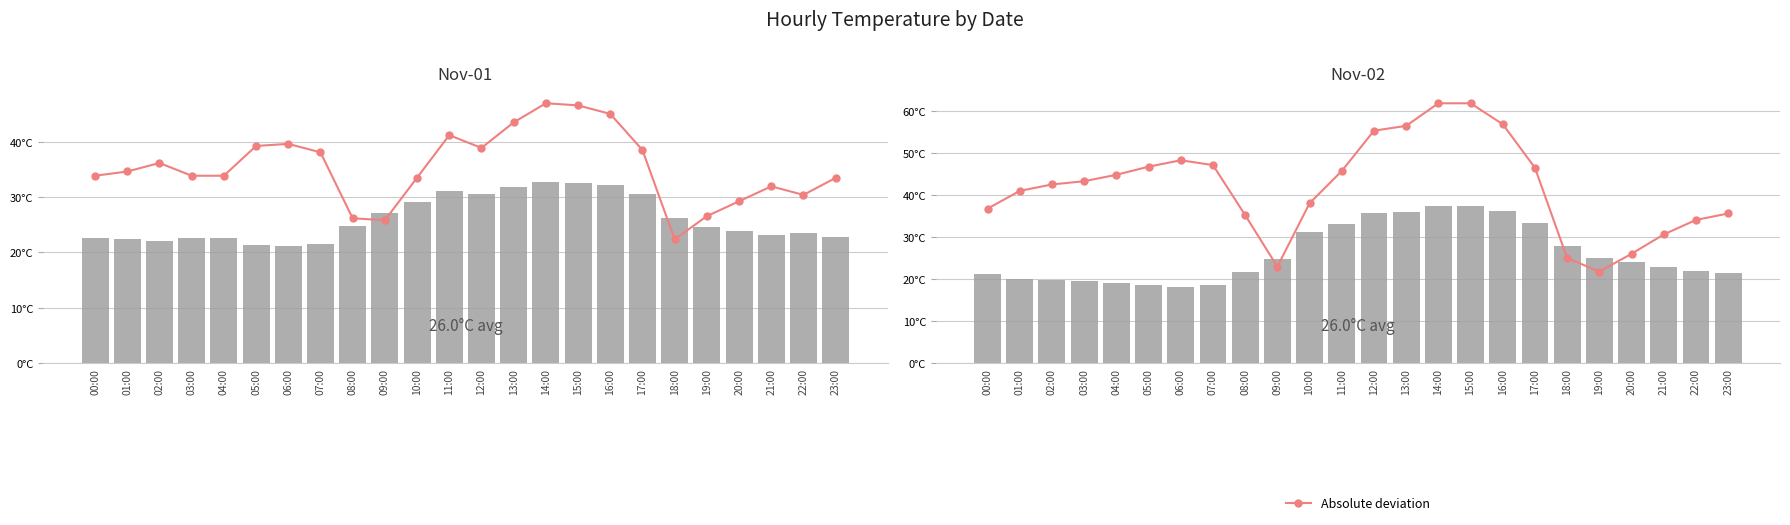

Are the bars horizontal?

No